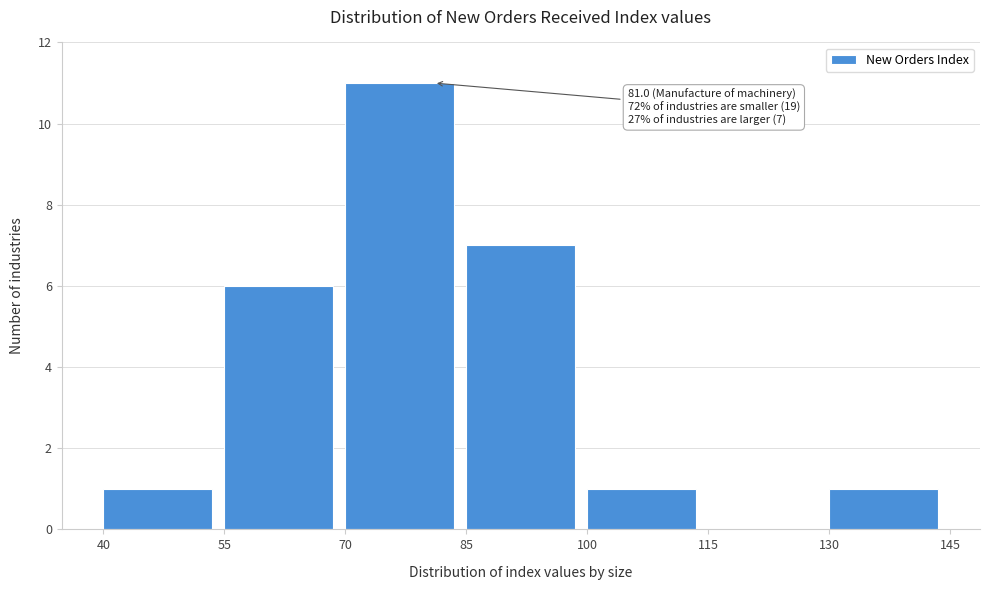

Over which range of the x-axis is the bar tallest?

70 to 85